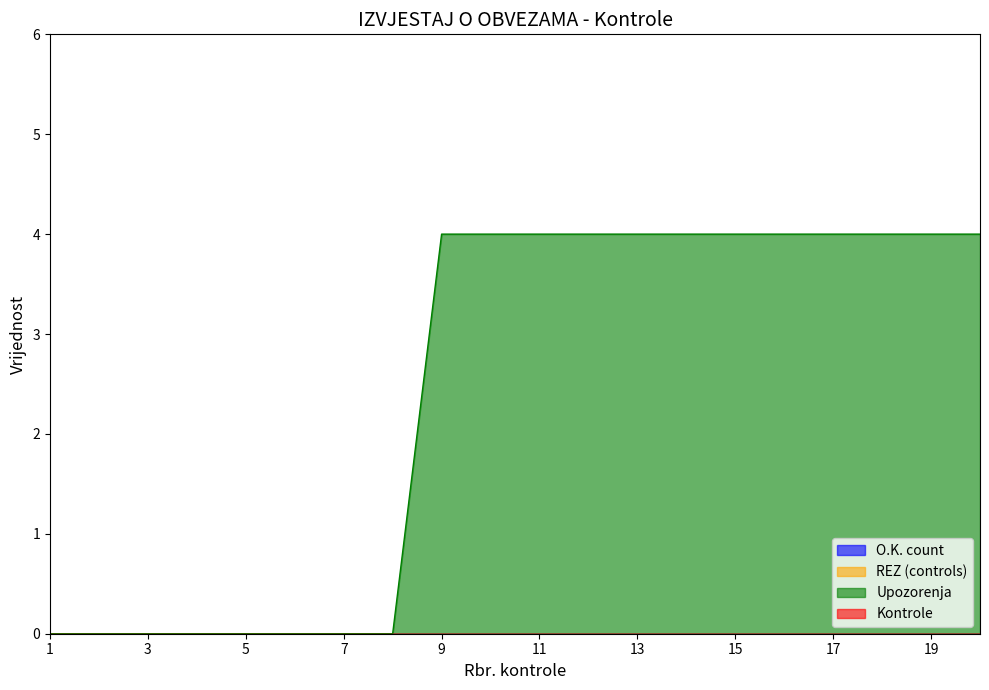

True or false: Upozorenja and O.K. count intersect in this chart.

False